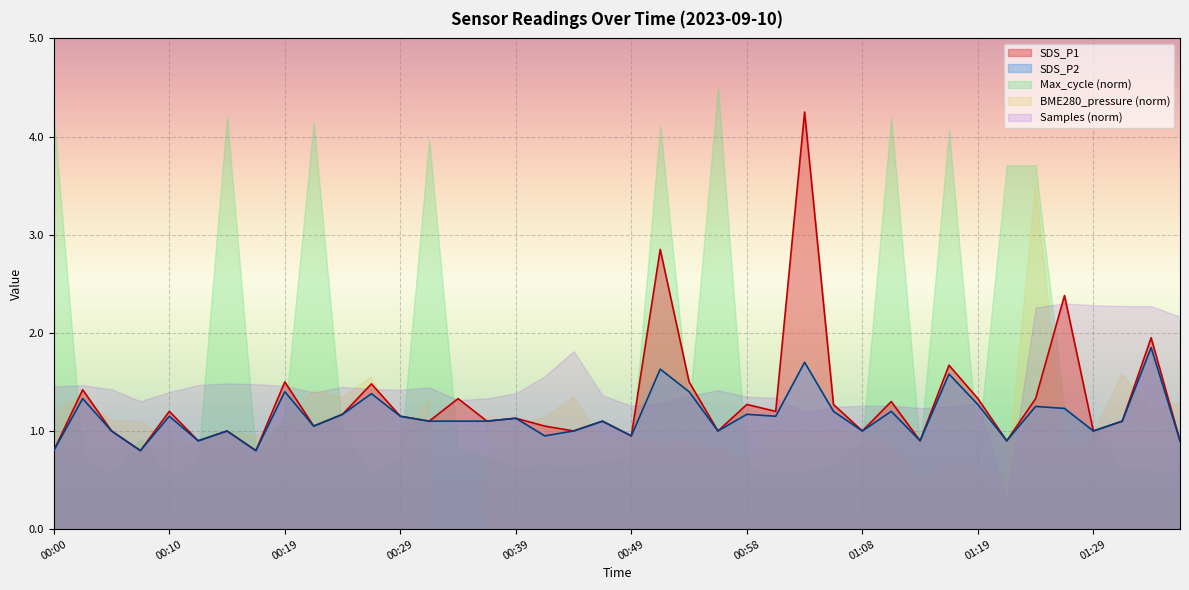

What is the difference between the SDS_P1 values at 01:32 and 01:29?

0.1